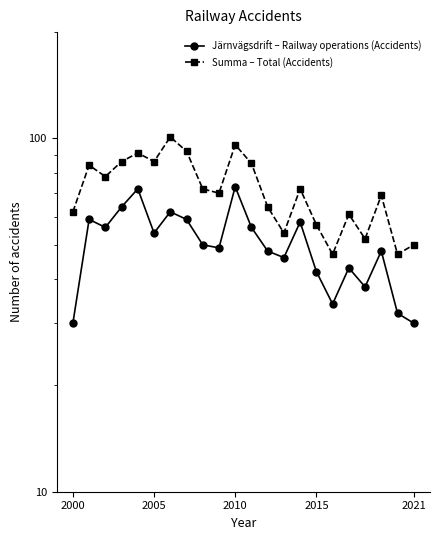

How many series are shown in this chart?

2